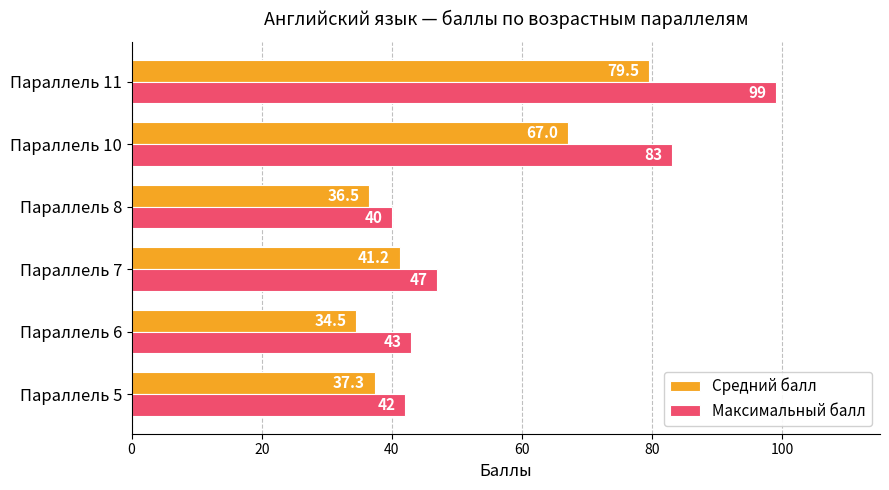

Which series has the largest total across all categories?

Максимальный балл